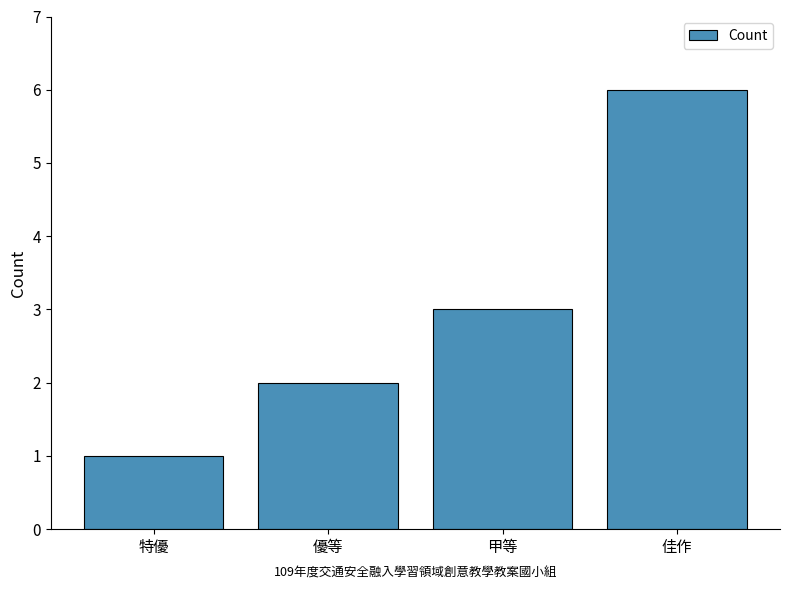

At which category does the chart reach its peak across all series?

佳作